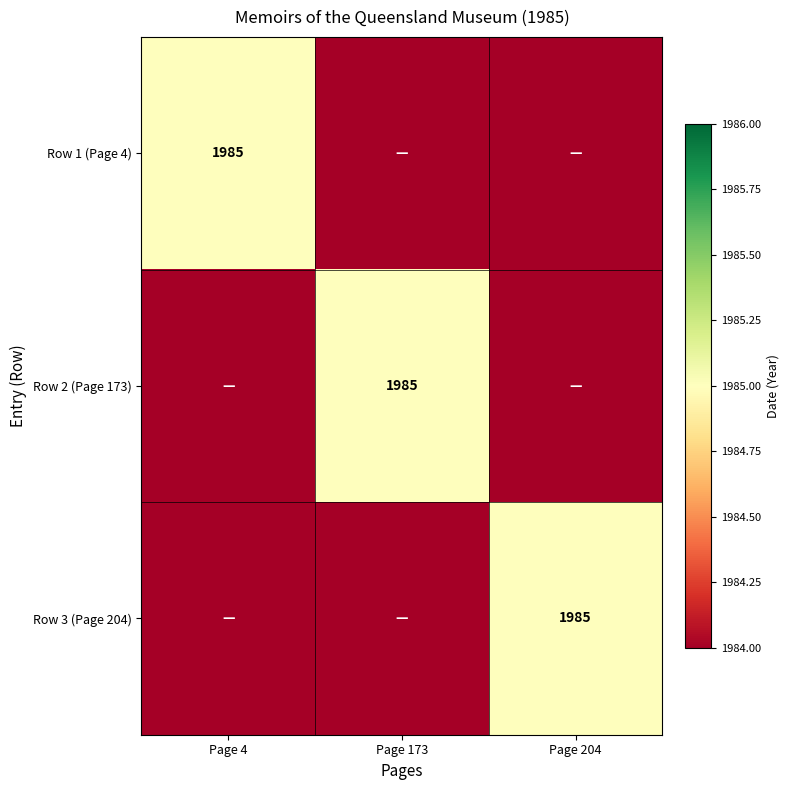

The Row 2 (Page 173) series shows 3534 at Page 173. True or false?

False